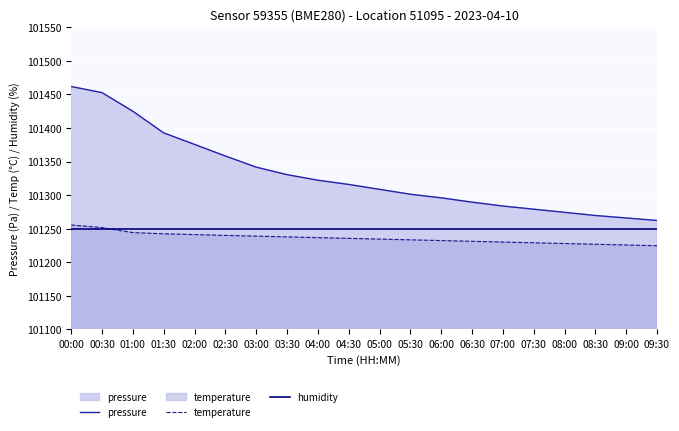

What is the sum of the pressure values at 07:30 and 06:30?

202568.3